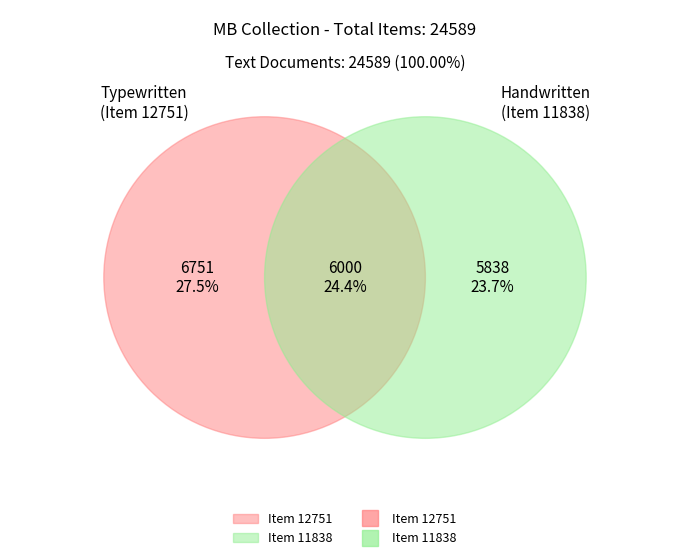

What is the smallest slice in the pie chart?

Item 11838